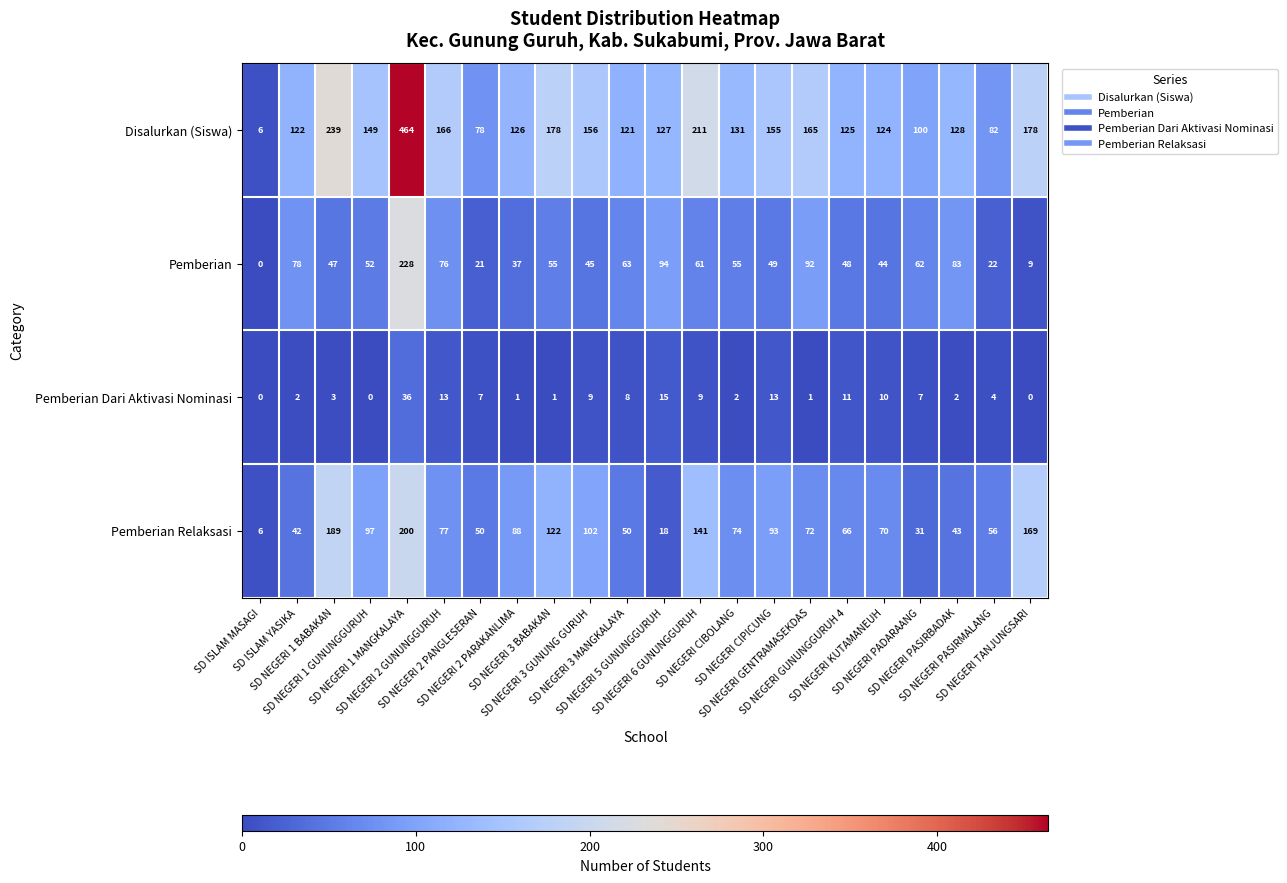

At how many categories does at least one series exceed 40?

21